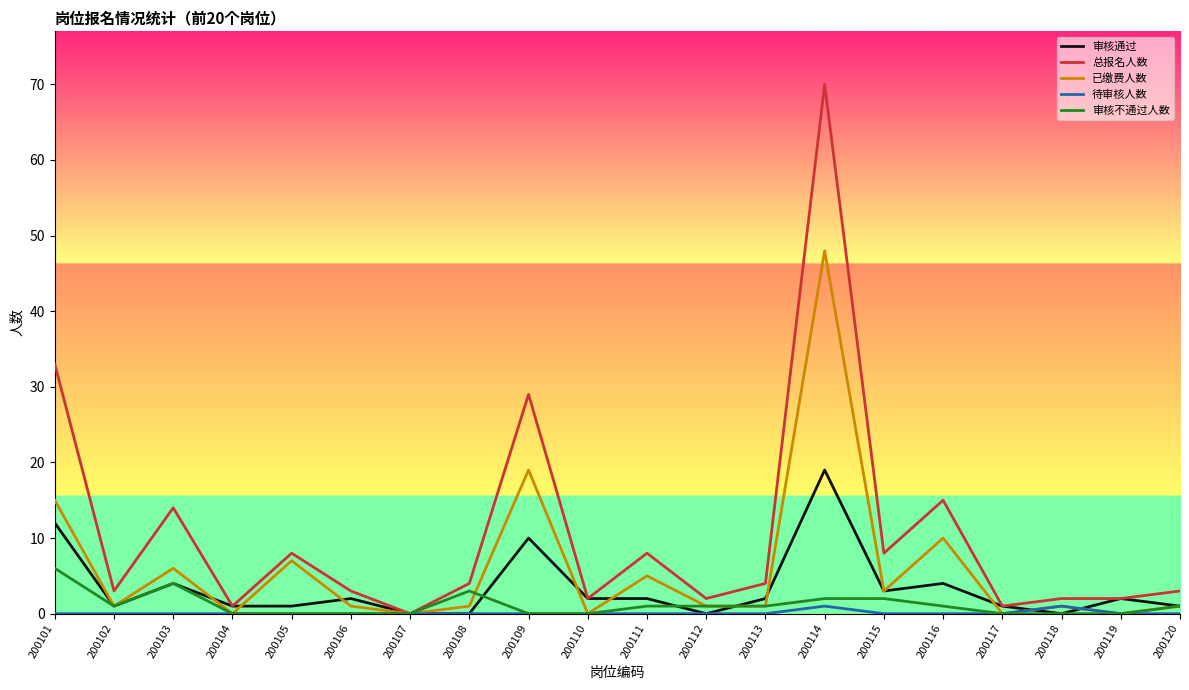

The value of 审核通过 at 200118 is 11. True or false?

False